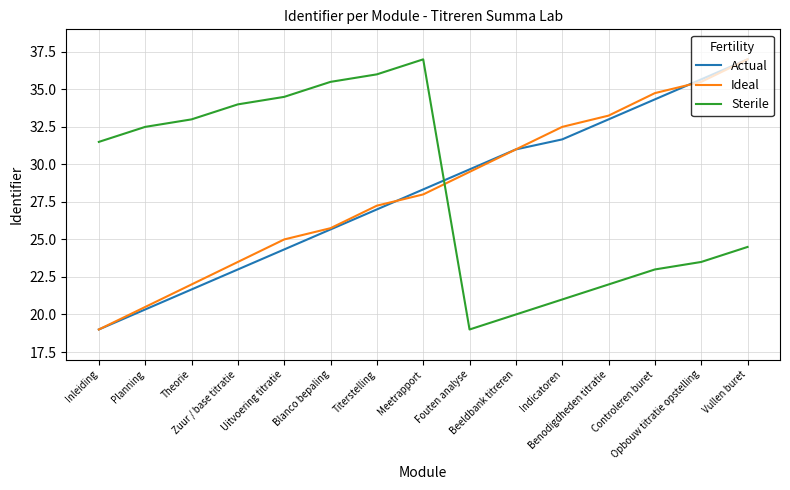

Does the chart have visible grid lines?

Yes